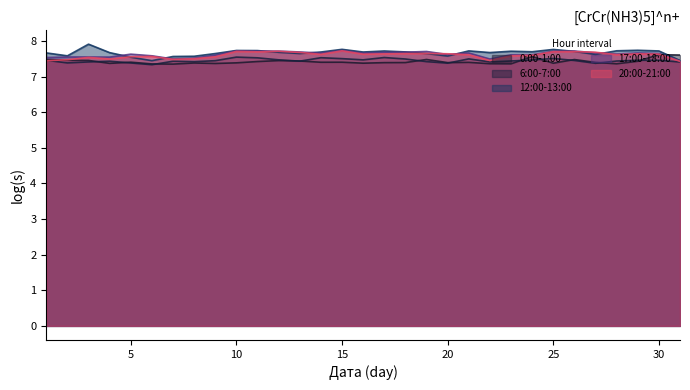

Reading left to right, transcribe all the data shown in this chart.

0:00-1:00: 7.5	7.5	7.5	7.4	7.4	7.4	7.4	7.4	7.4	7.4	7.4	7.5	7.4	7.4	7.4	7.4	7.4	7.4	7.5	7.4	7.4	7.4	7.4	7.6	7.4	7.5	7.4	7.4	7.4	7.6	7.6
6:00-7:00: 7.5	7.4	7.4	7.4	7.4	7.3	7.4	7.4	7.4	7.5	7.5	7.5	7.4	7.5	7.5	7.5	7.5	7.5	7.4	7.4	7.5	7.4	7.4	7.5	7.5	7.5	7.4	7.4	7.5	7.5	7.4
12:00-13:00: 7.7	7.6	7.9	7.7	7.5	7.4	7.6	7.6	7.6	7.7	7.7	7.7	7.6	7.7	7.8	7.7	7.7	7.7	7.6	7.6	7.7	7.7	7.7	7.7	7.8	7.7	7.6	7.7	7.7	7.7	7.5
17:00-18:00: 7.5	7.6	7.6	7.5	7.6	7.6	7.5	7.5	7.6	7.7	7.7	7.7	7.7	7.7	7.7	7.7	7.7	7.7	7.7	7.6	7.7	7.5	7.6	7.6	7.7	7.7	7.7	7.6	7.7	7.7	7.4
20:00-21:00: 7.4	7.5	7.5	7.5	7.6	7.6	7.5	7.5	7.6	7.7	7.7	7.7	7.7	7.6	7.7	7.6	7.6	7.6	7.7	7.6	7.6	7.5	7.6	7.6	7.7	7.7	7.7	7.6	7.6	7.6	7.4